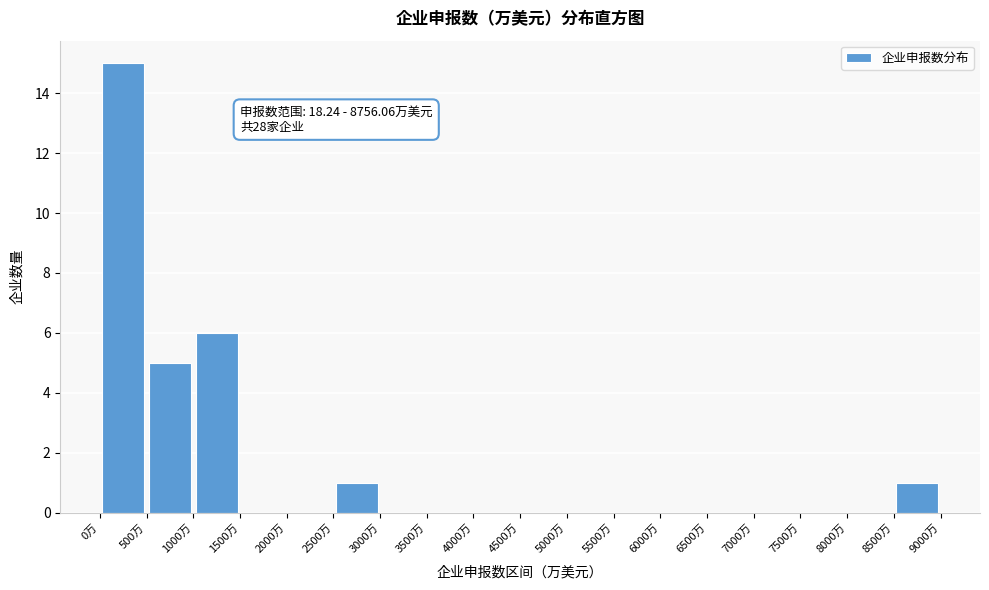

Which range on the x-axis has the tallest bar?

0 to 500